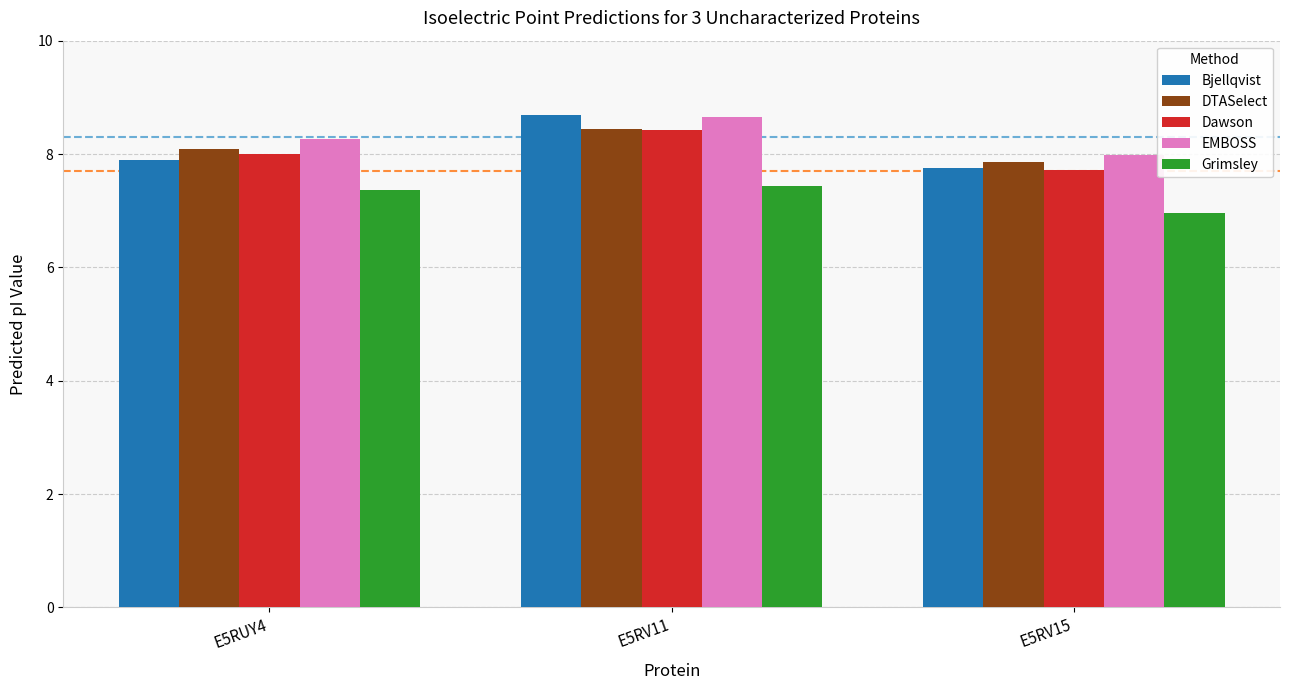

What is the sum of all DTASelect values?

24.4